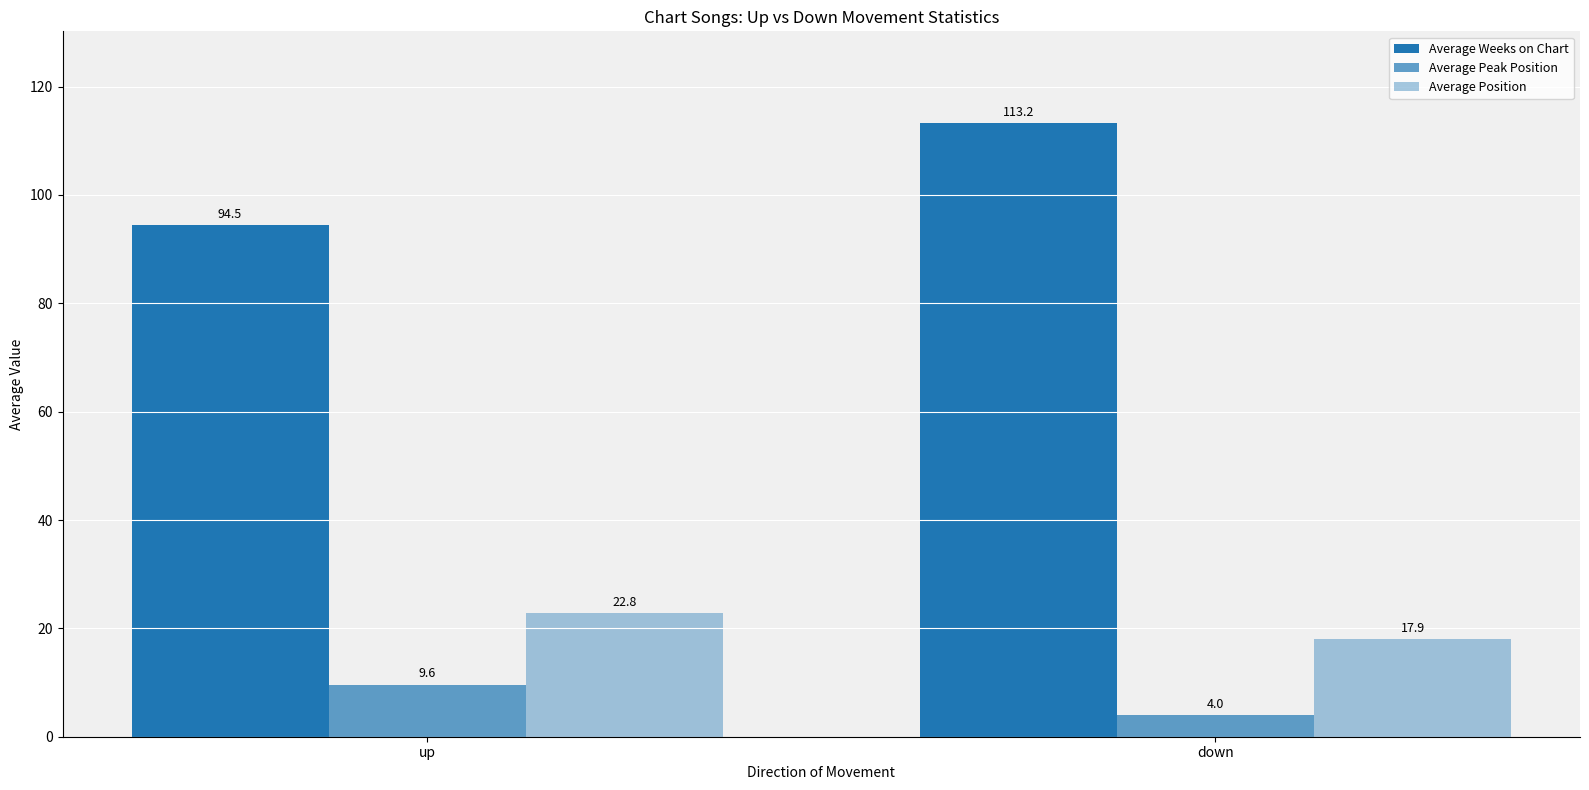

What is the label of the 1st bar from the right?

down